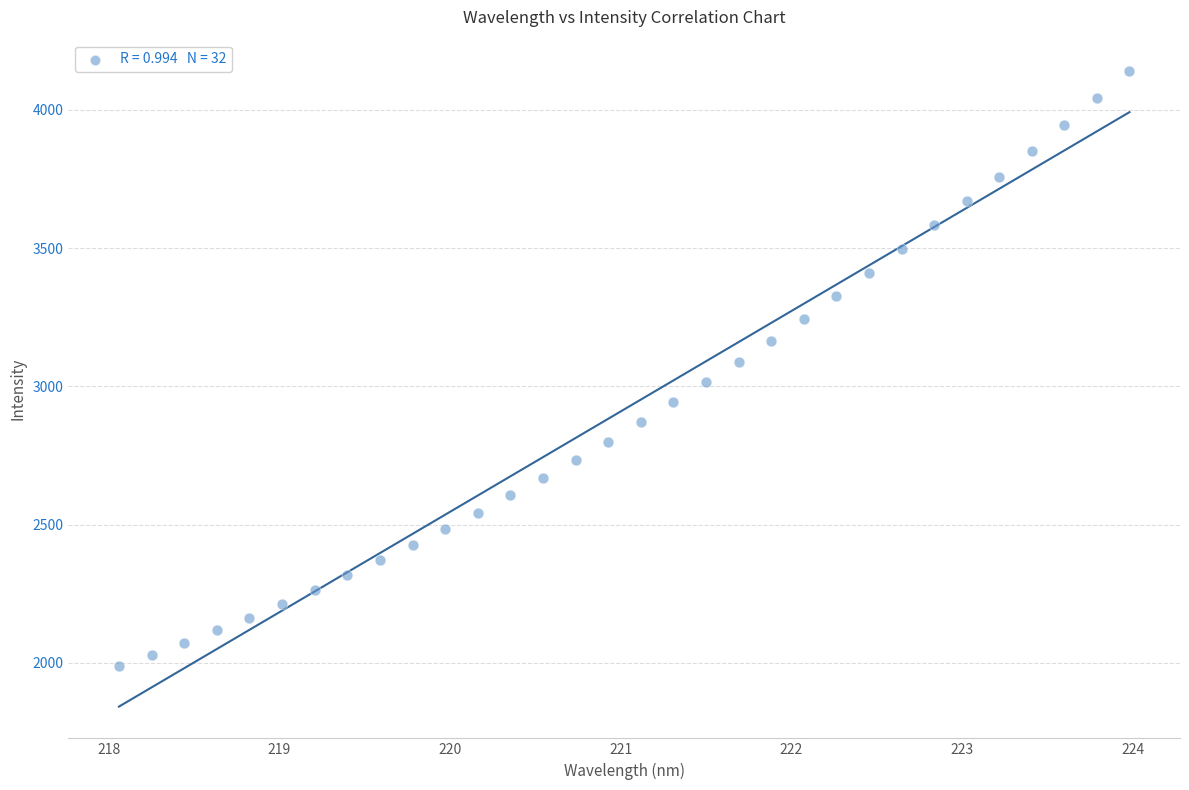

What is the range of Y values (max minus min)?

2151.0